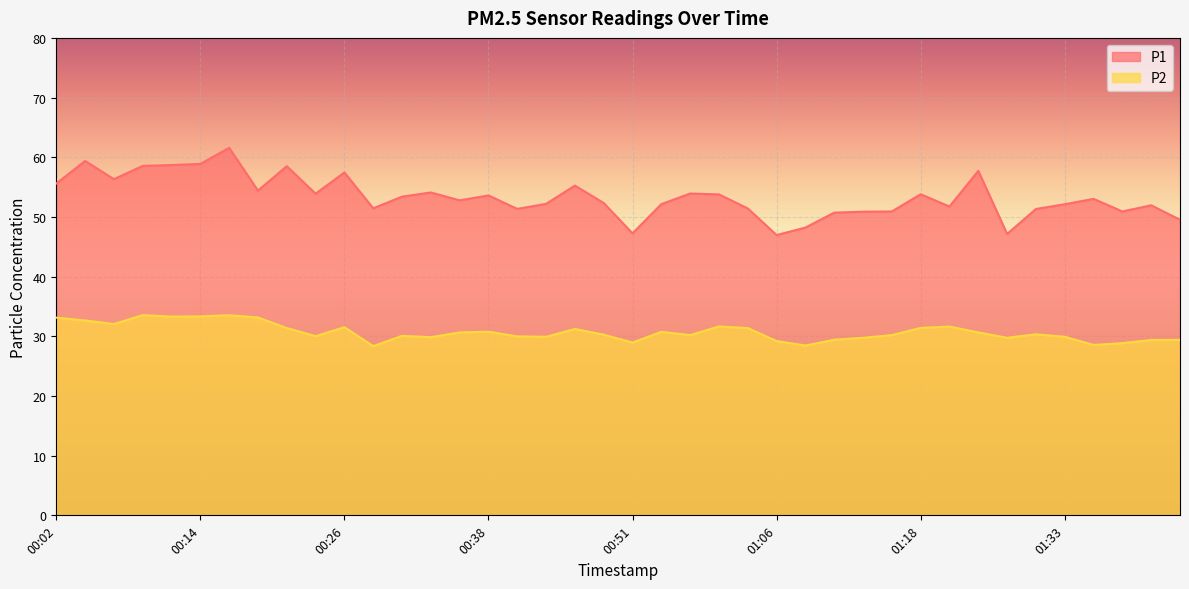

What is the average value of the P2 series?

30.7